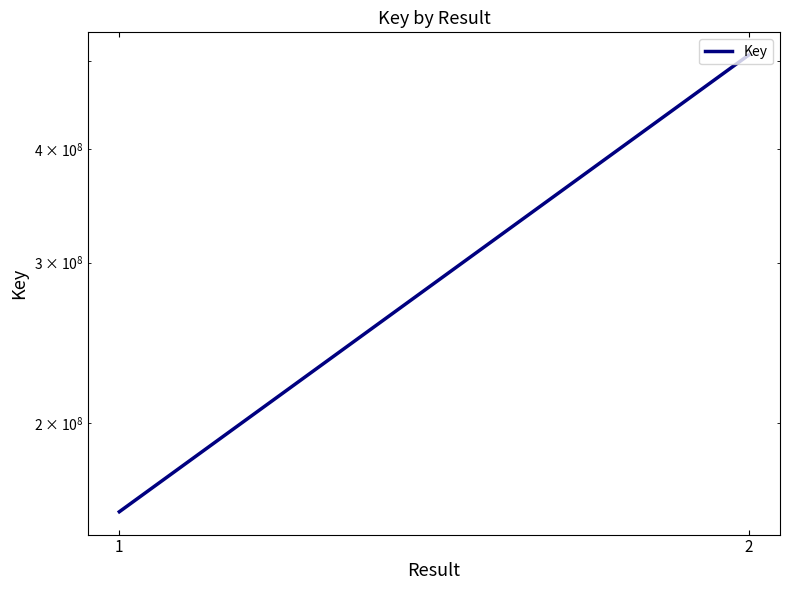

What is the average value?

333368632